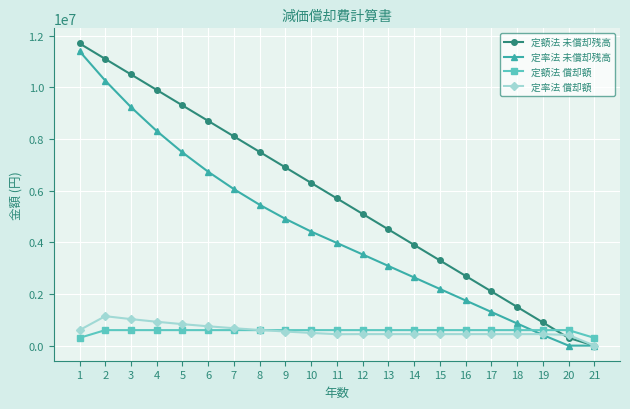

The 定額法 償却額 series shows 992303 at 18. True or false?

False